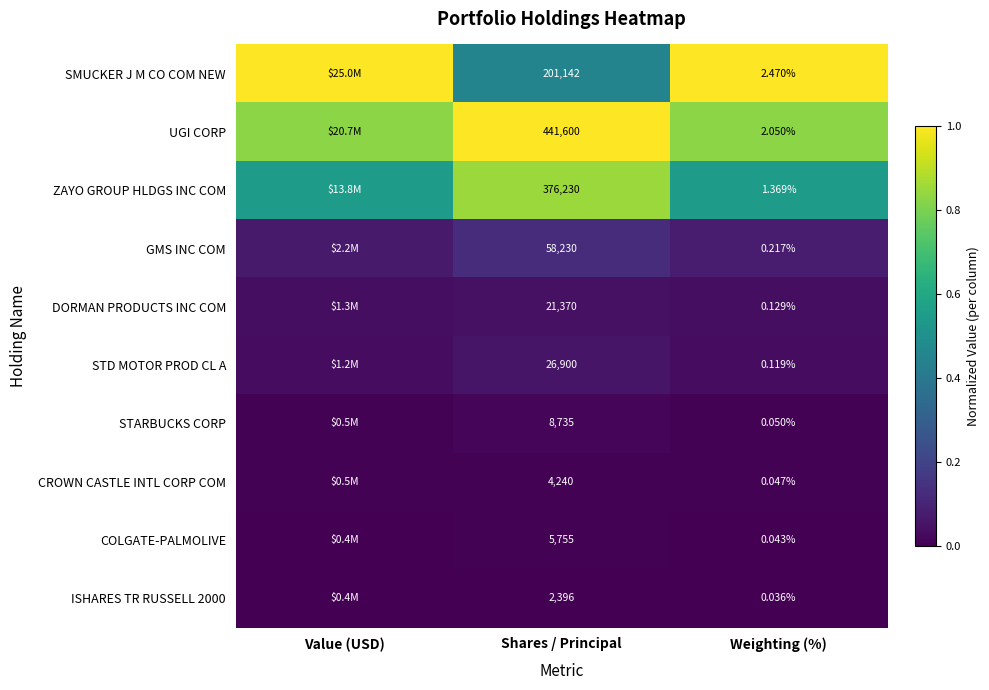

The STARBUCKS CORP series shows 0.0 at Shares / Principal. True or false?

False